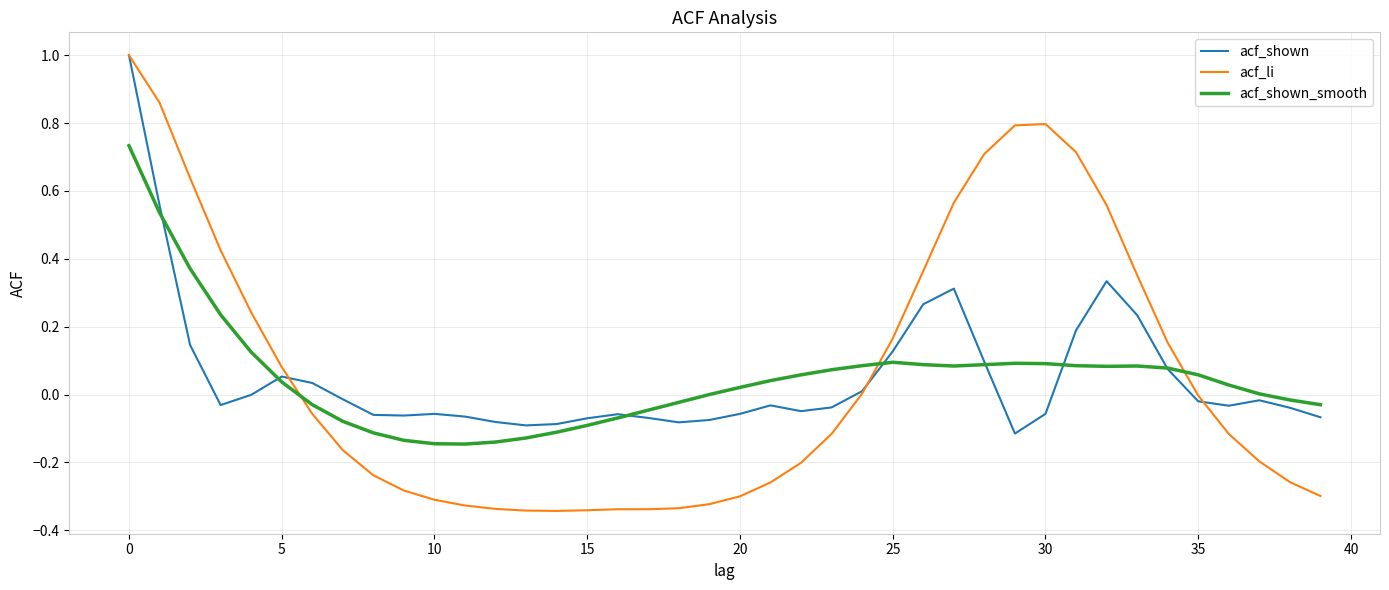

What is the difference between the maximum and minimum values in the acf_li series?

1.3